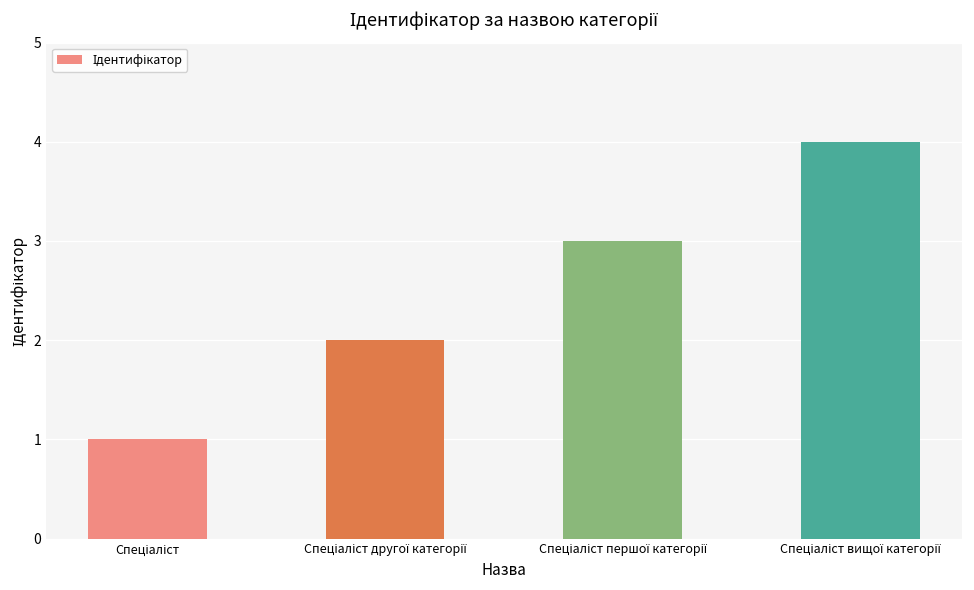

What is the difference between the maximum and minimum values?

3